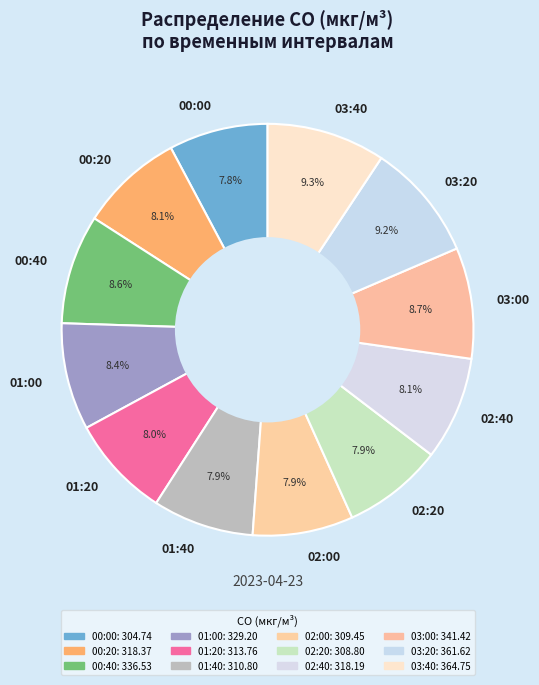

Is 00:40 the majority of the pie?

No